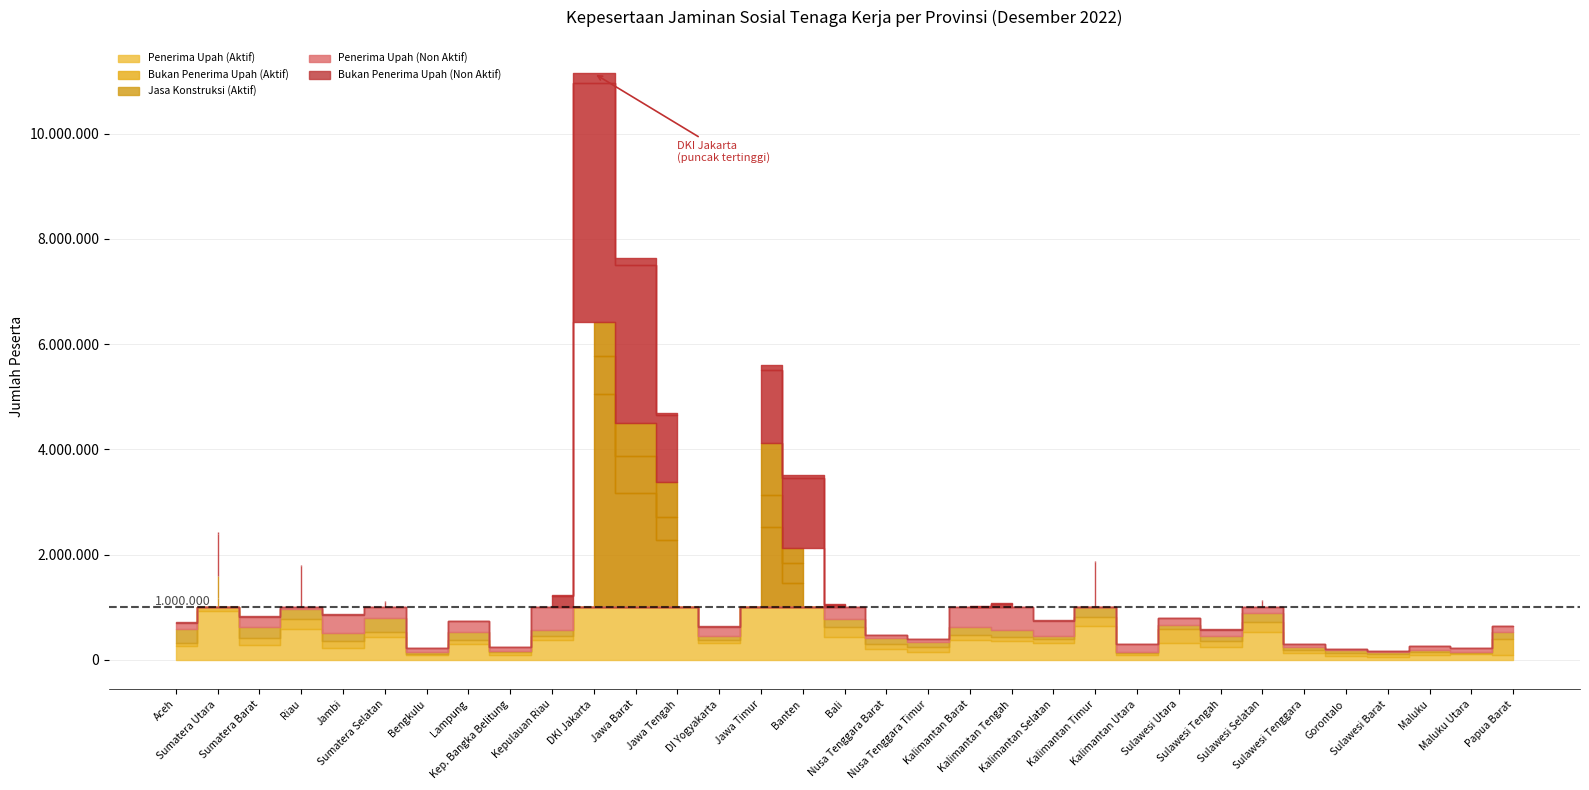

At which category does Bukan Penerima Upah (Non Aktif) reach its first local valley?

Sumatera Barat